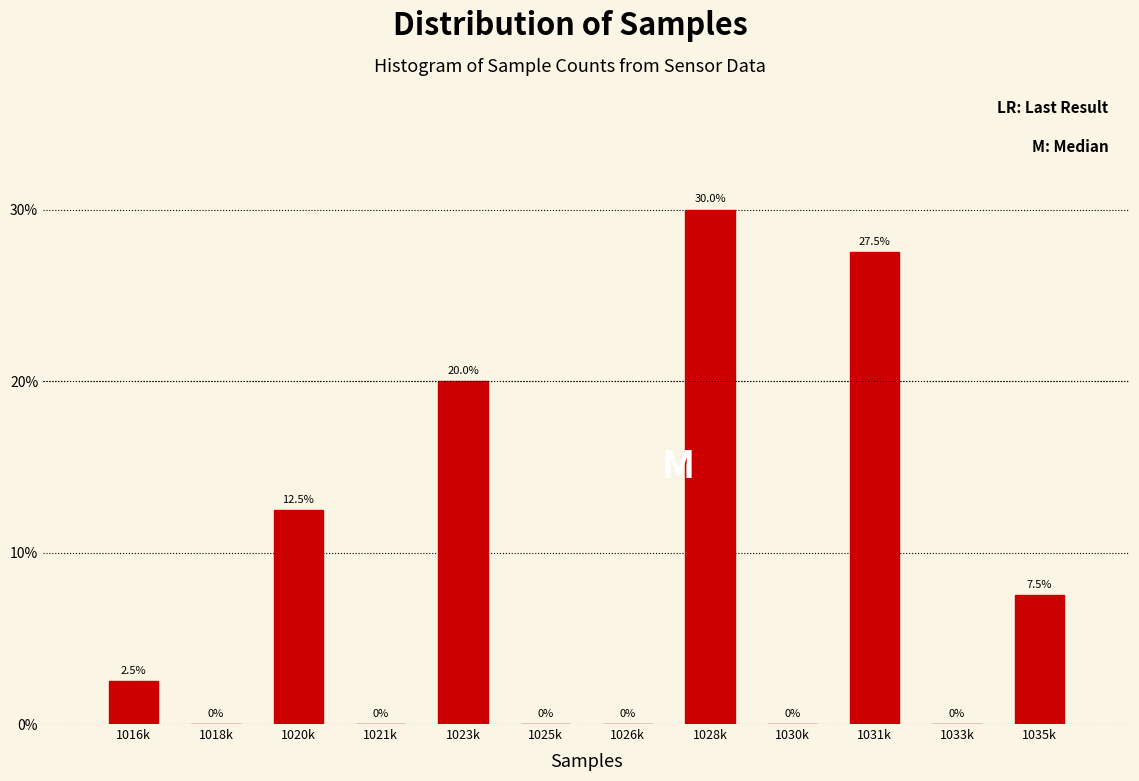

Reading left to right, extract all data points from this chart.

1016k=2.5	1018k=0.0	1020k=12.5	1021k=0.0	1023k=20.0	1025k=0.0	1026k=0.0	1028k=30.0	1030k=0.0	1031k=27.5	1033k=0.0	1035k=7.5